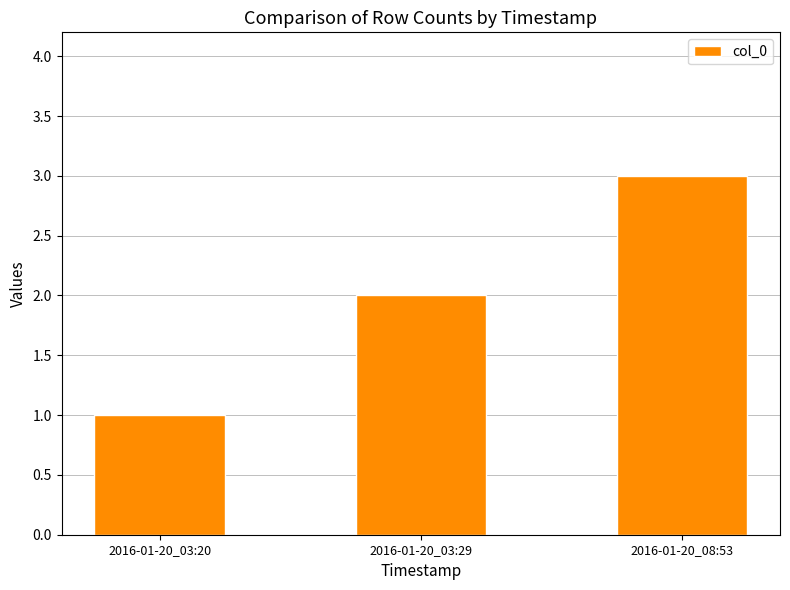

How many values are below 2?

1